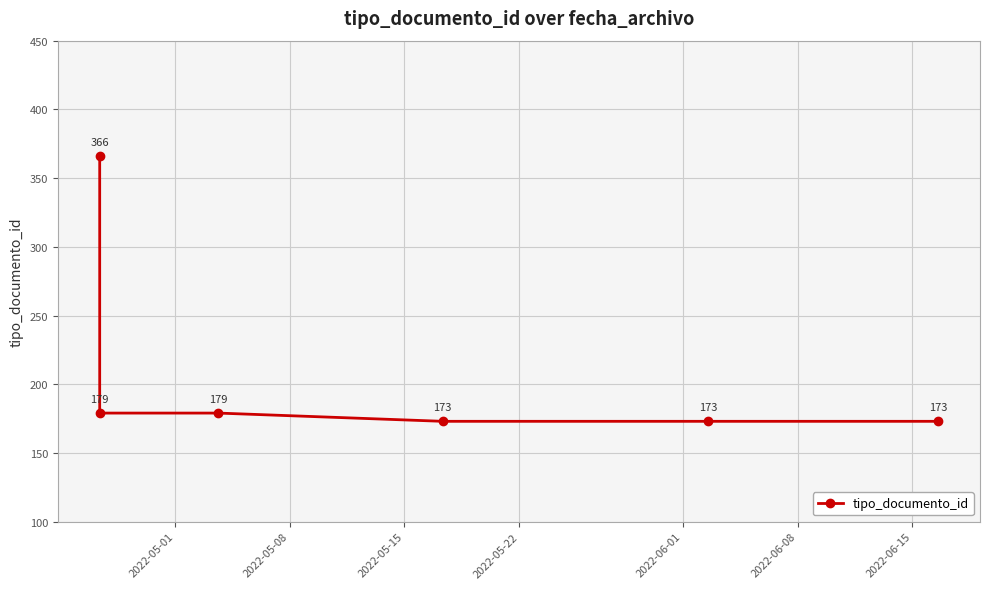

What is the difference between the maximum and minimum values?

193